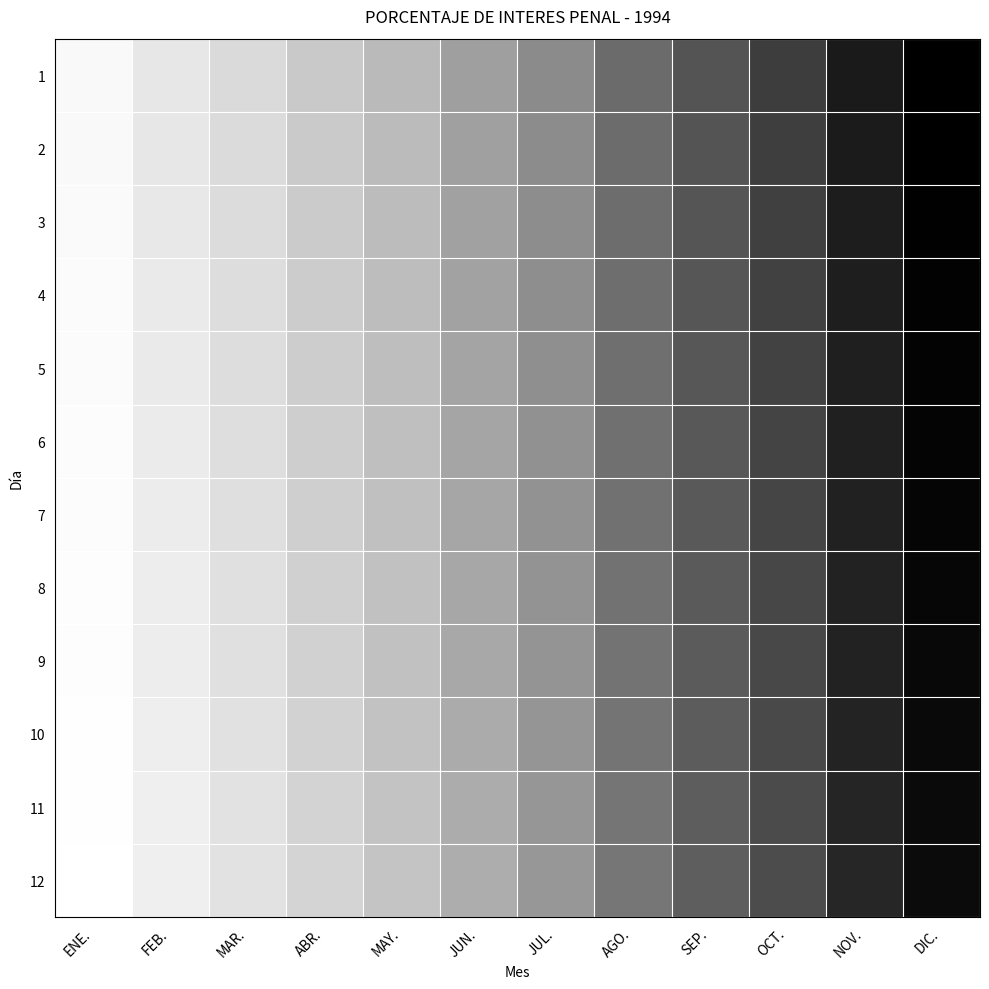

Which has a higher value, OCT. or MAR.?

MAR.